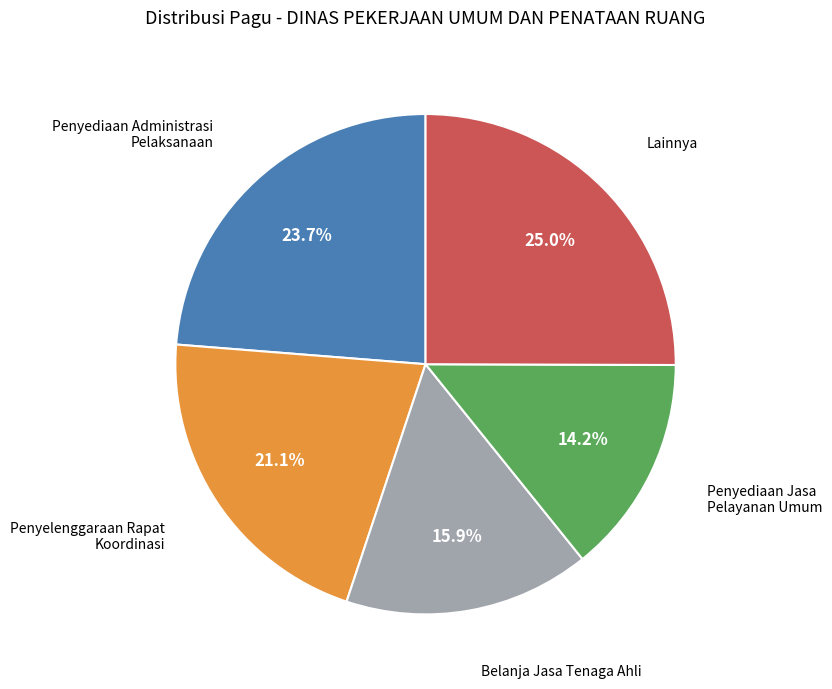

Is there any slice that represents more than half of the pie?

No